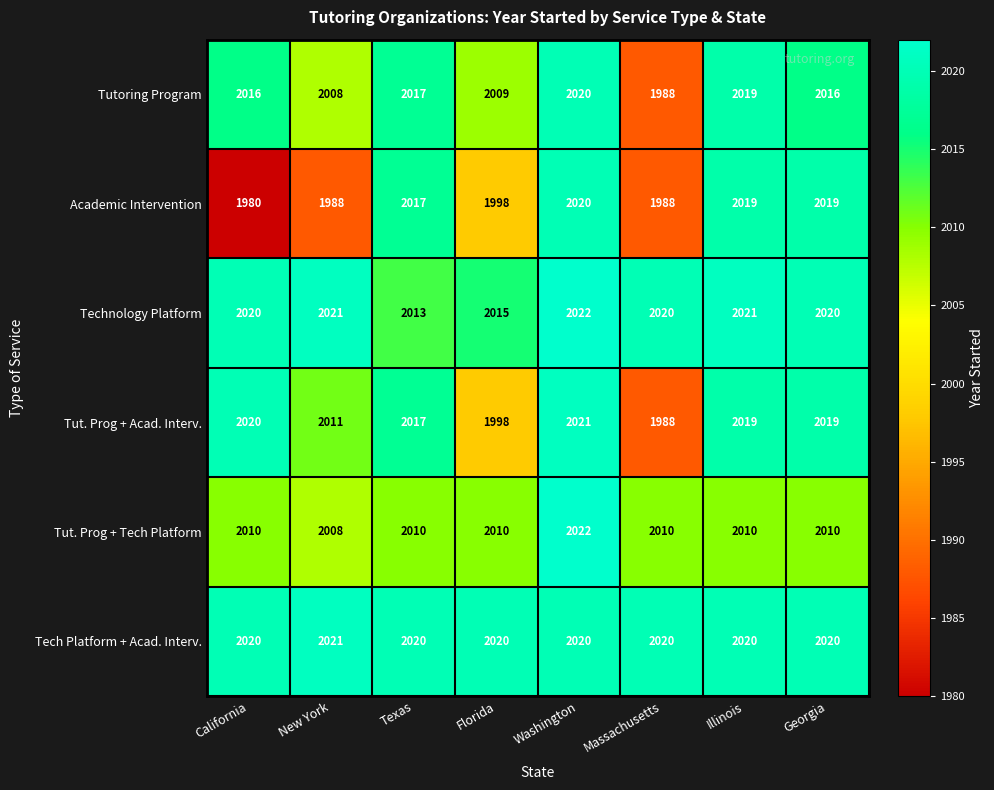

What value does the Tut. Prog + Acad. Interv. series have at California, to the nearest 10?

2020